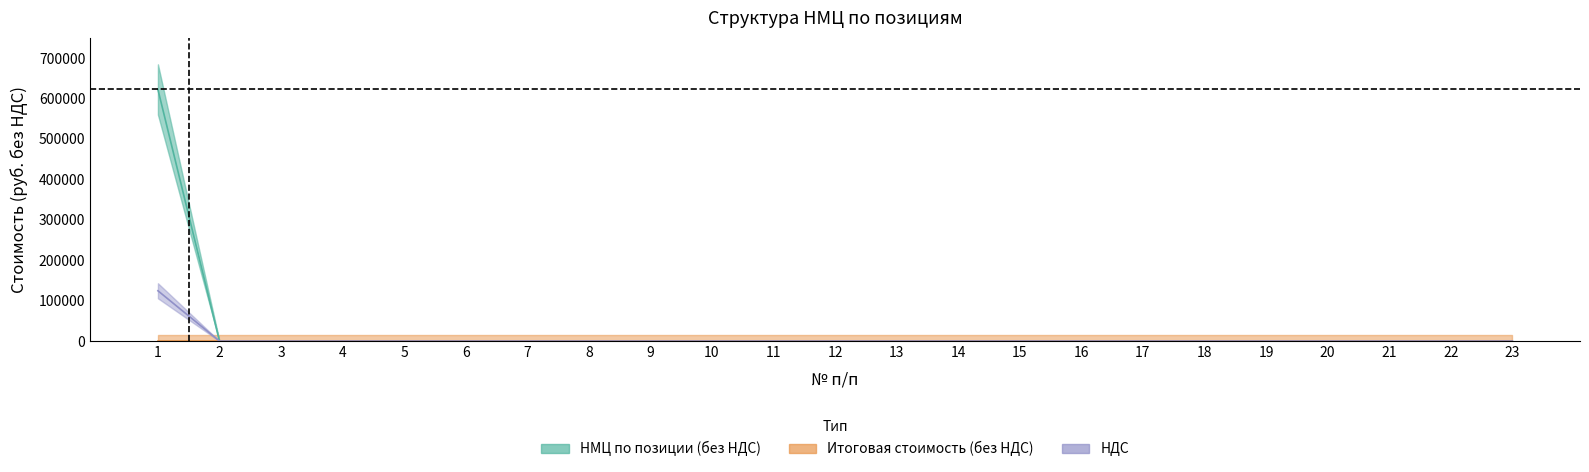

Between 1 and 2, which is larger?

1